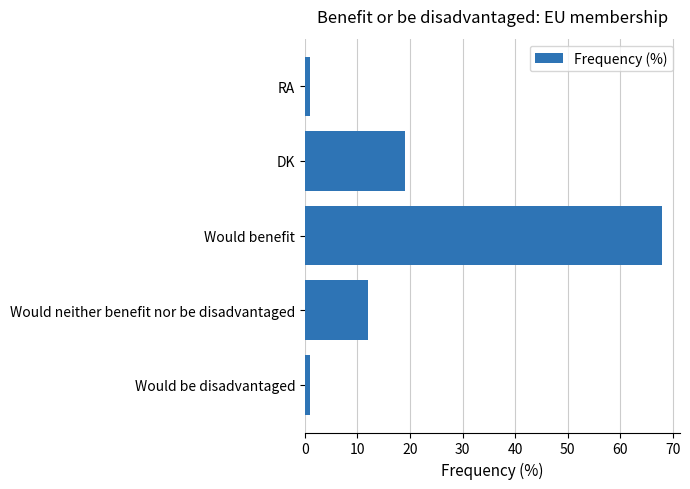

Does the chart contain stacked bars?

No